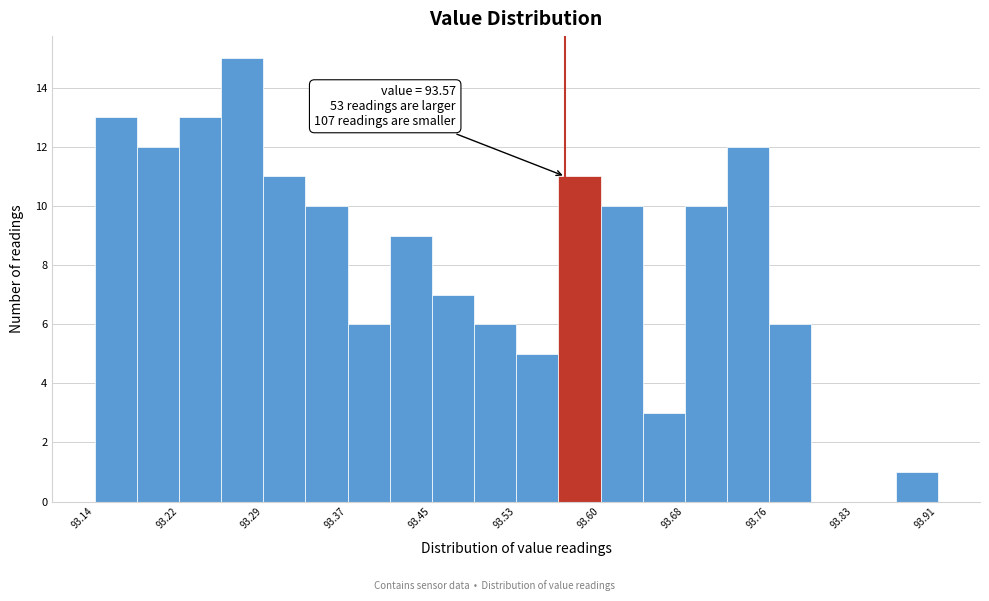

Around what value on the x-axis is the tallest bar? Give the approximate position of its centre, as read against the axis.

93.27